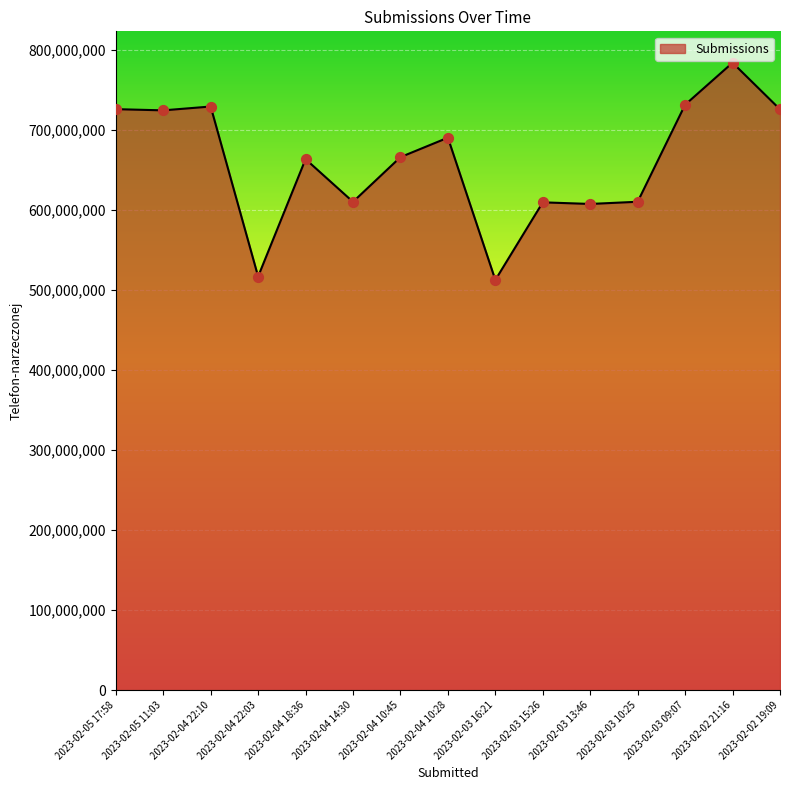

What is the ratio of the value at 2023-02-04 10:28 to the value at 2023-02-02 19:09?

1.0